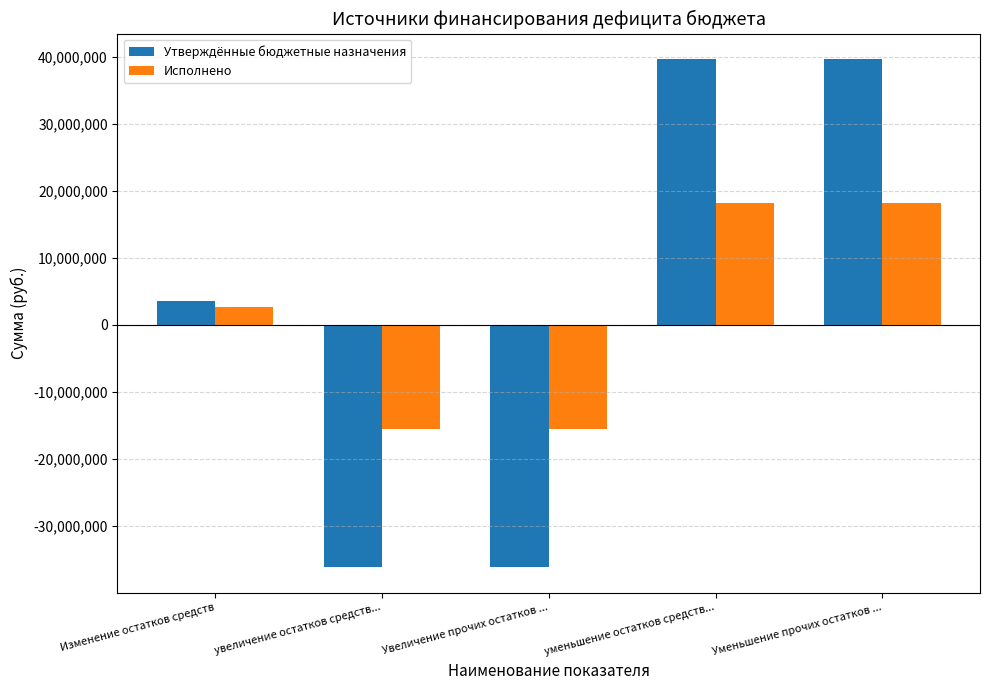

What is the total value across all series at увеличение остатков средств...?

-51650277.1